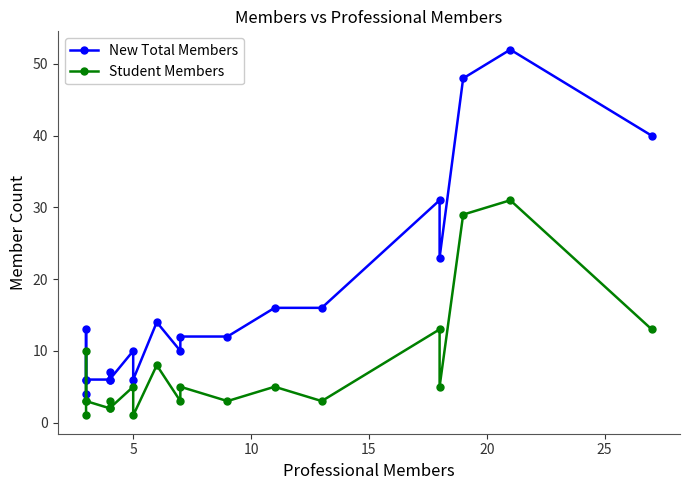

True or false: New Total Members and Student Members intersect in this chart.

False